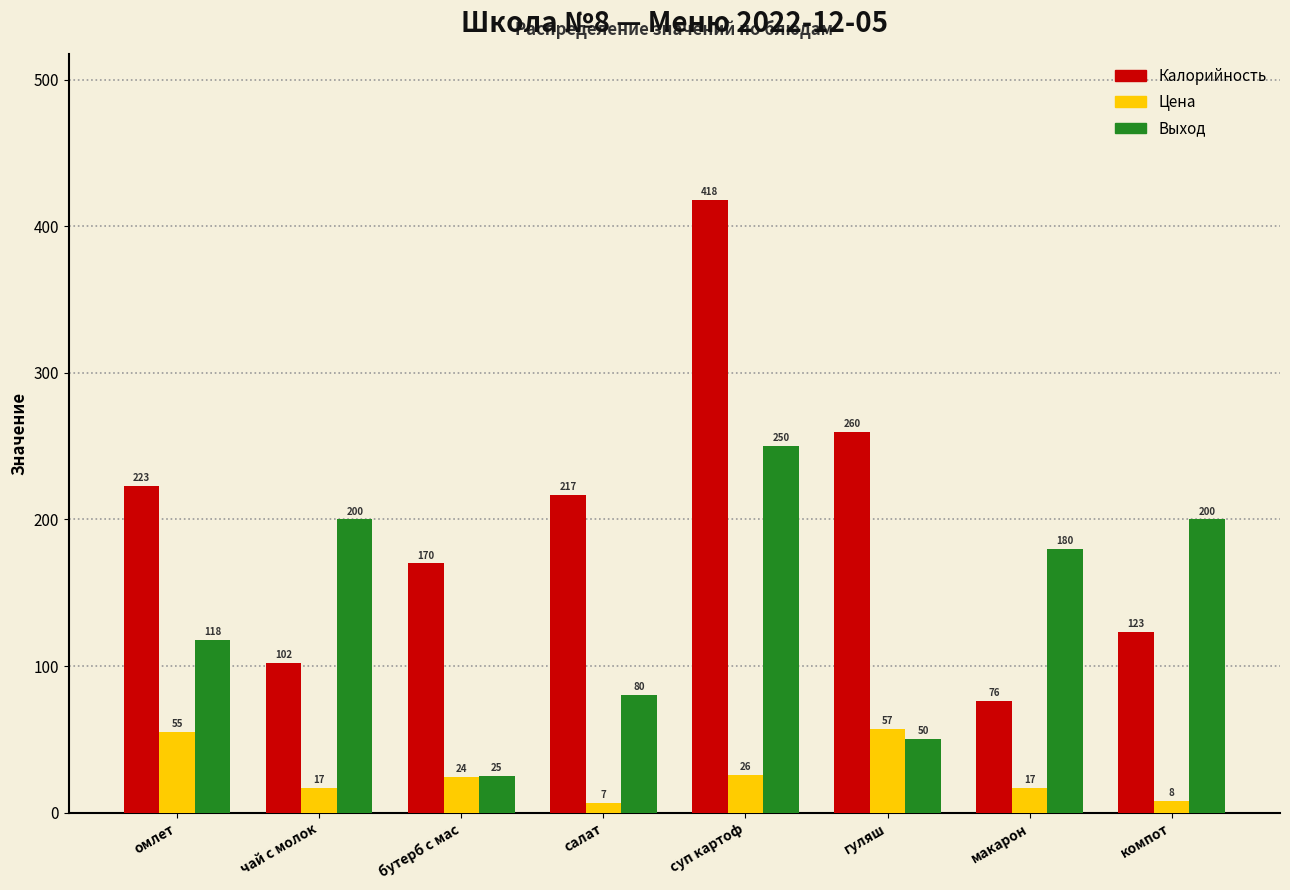

Rank the series by their maximum value, from highest to lowest.

Калорийность, Выход, Цена